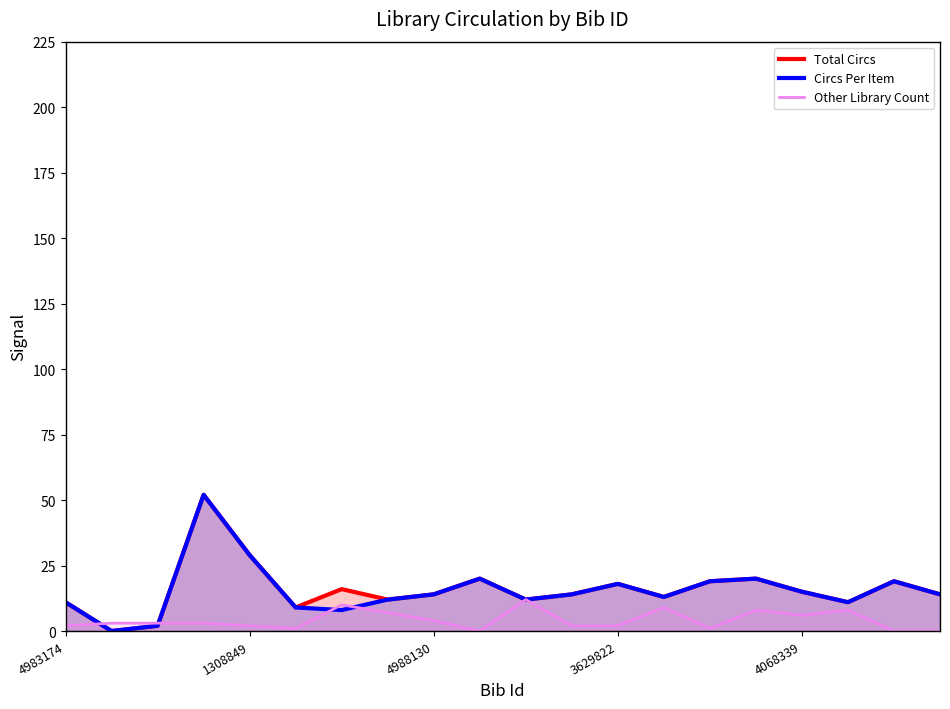

Where is Circs Per Item nearest to the value 26?

1308849